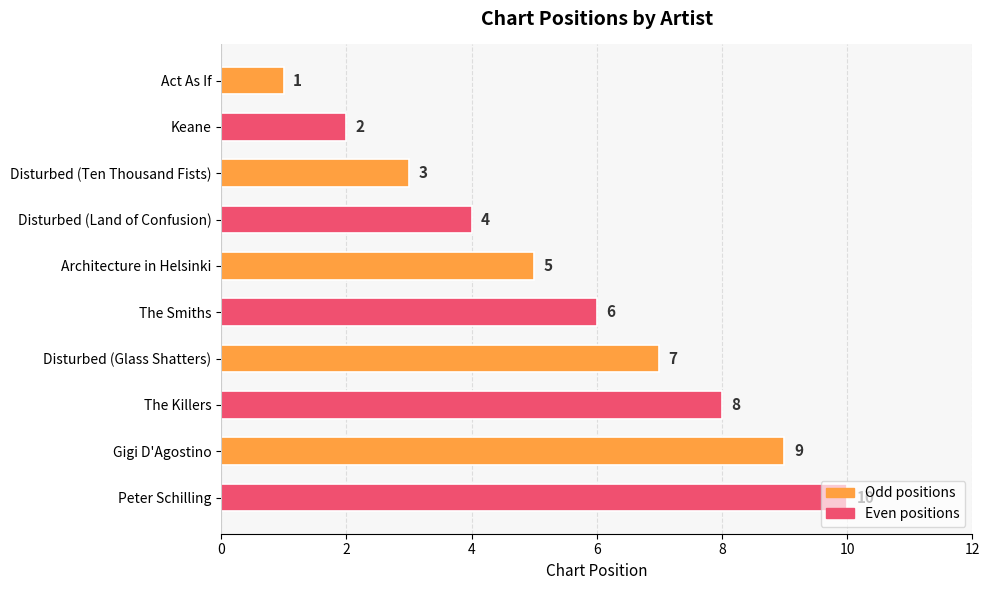

At which label is the value closest to 5?

Architecture in Helsinki